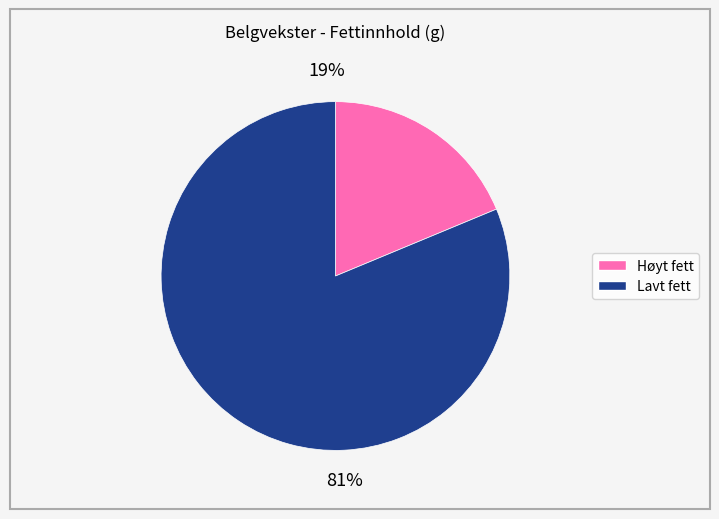

Does any single category account for the majority?

Yes